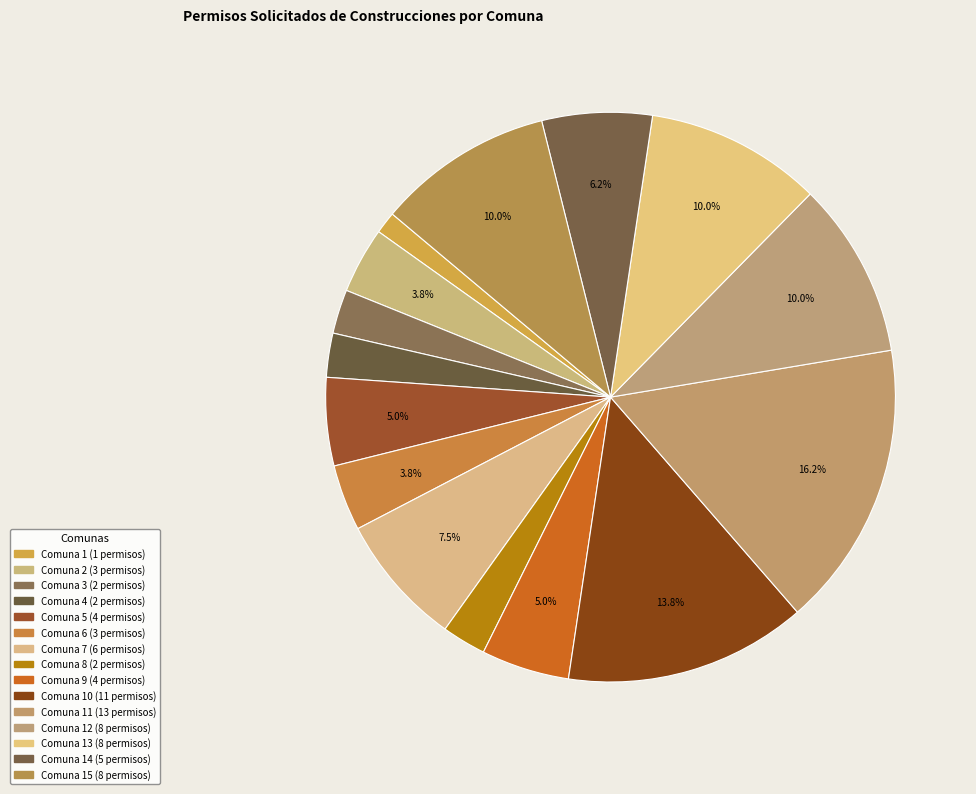

What is the smallest slice in the pie chart?

1